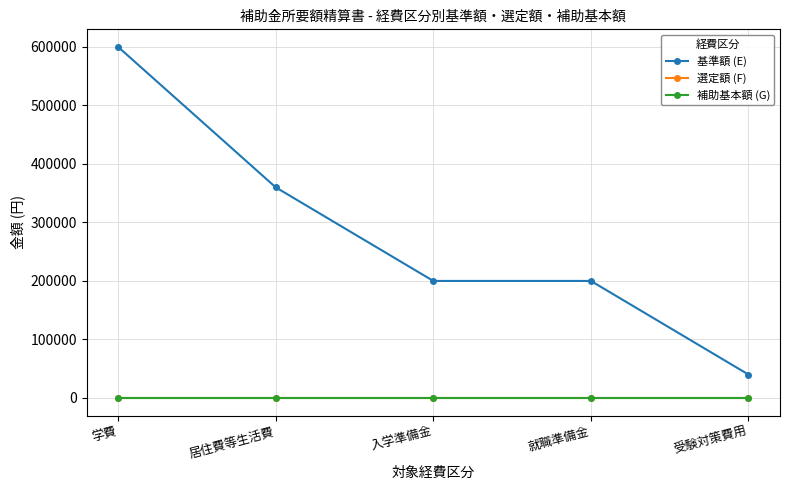

How many data points does each series have?

5